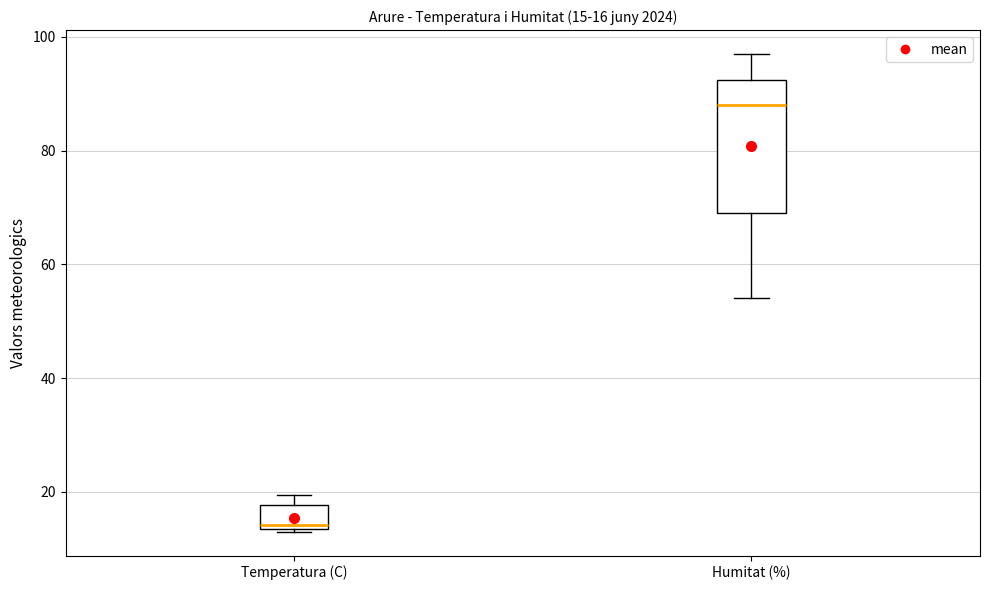

Which box is the tallest, from its lower edge to its upper edge?

Humitat (%)